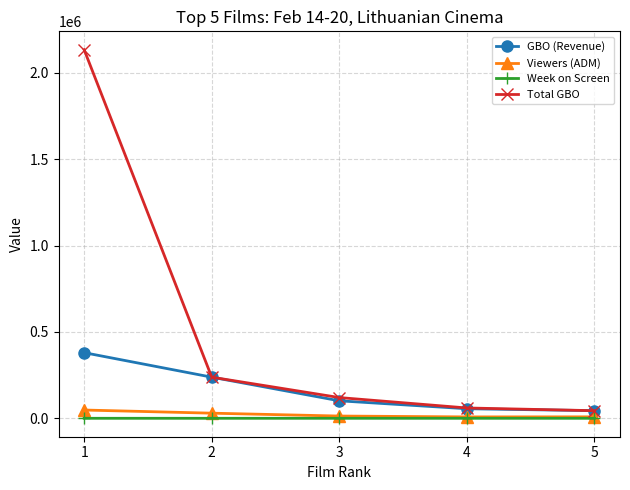

Where does the Viewers (ADM) series first go above 13053?

1